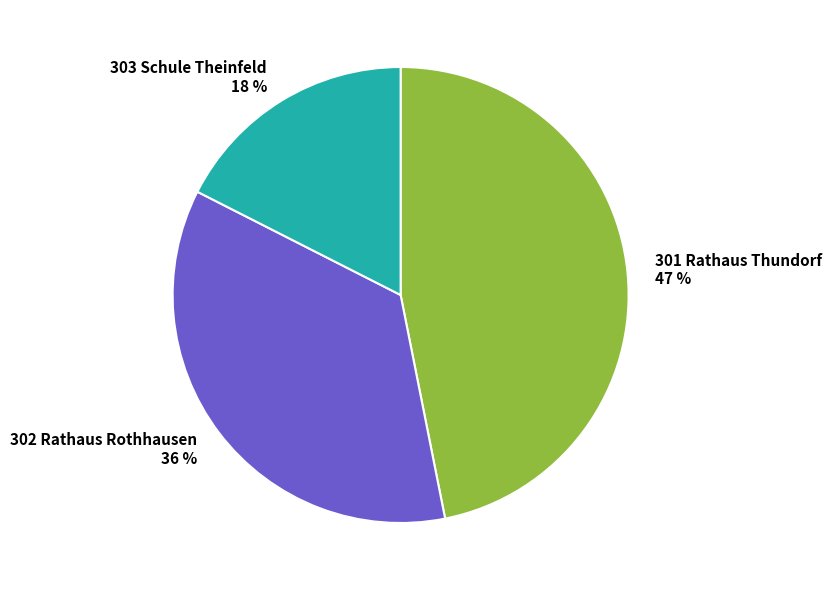

Is the sum of 303 Schule Theinfeld and 302 Rathaus Rothhausen greater than half?

Yes